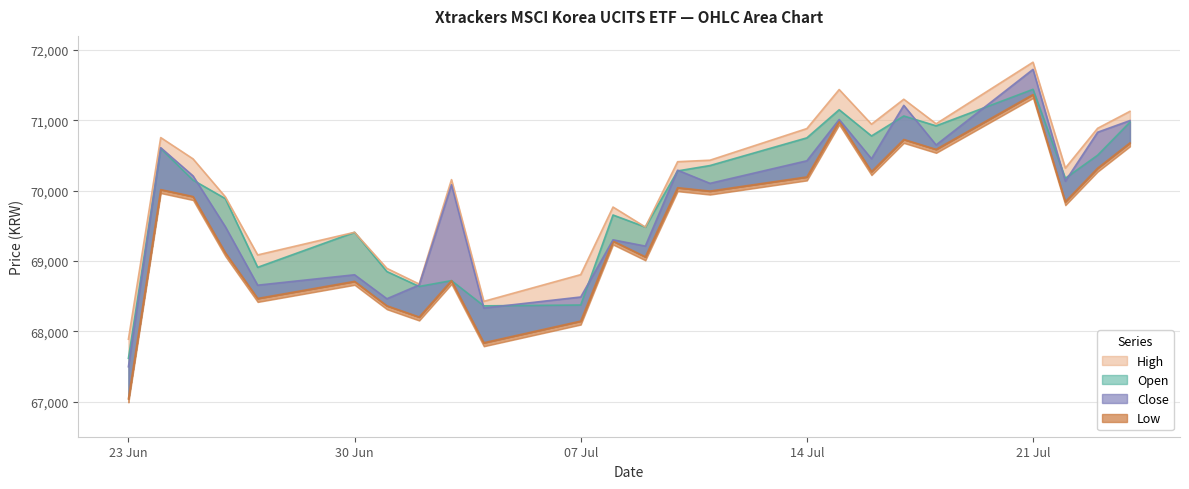

At which label does High reach its peak?

21 Jul